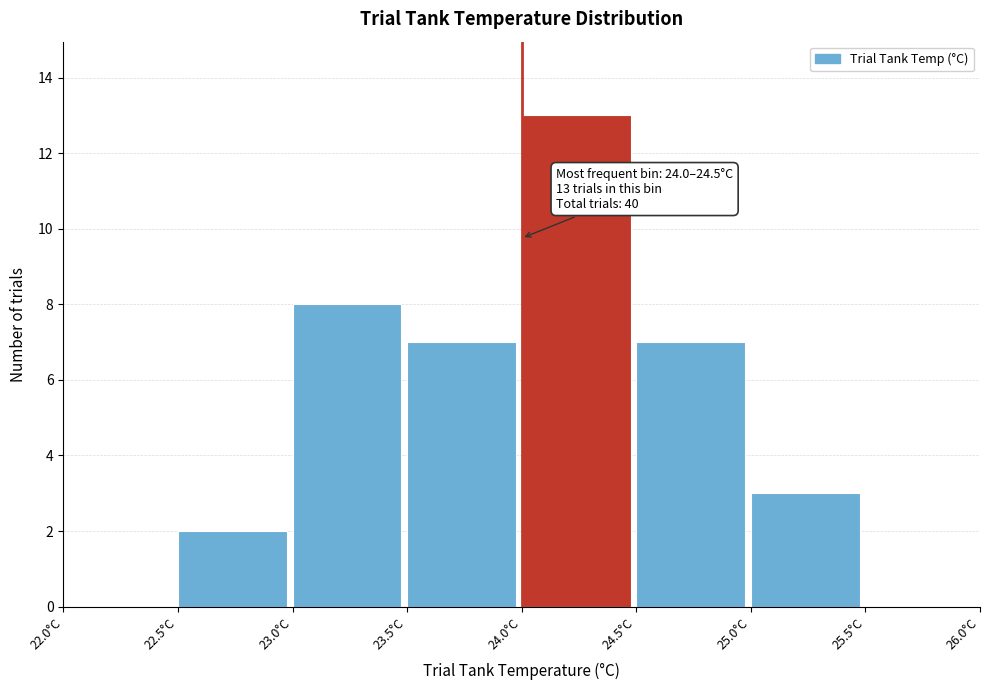

Which range on the x-axis has the tallest bar?

24.0 to 24.5